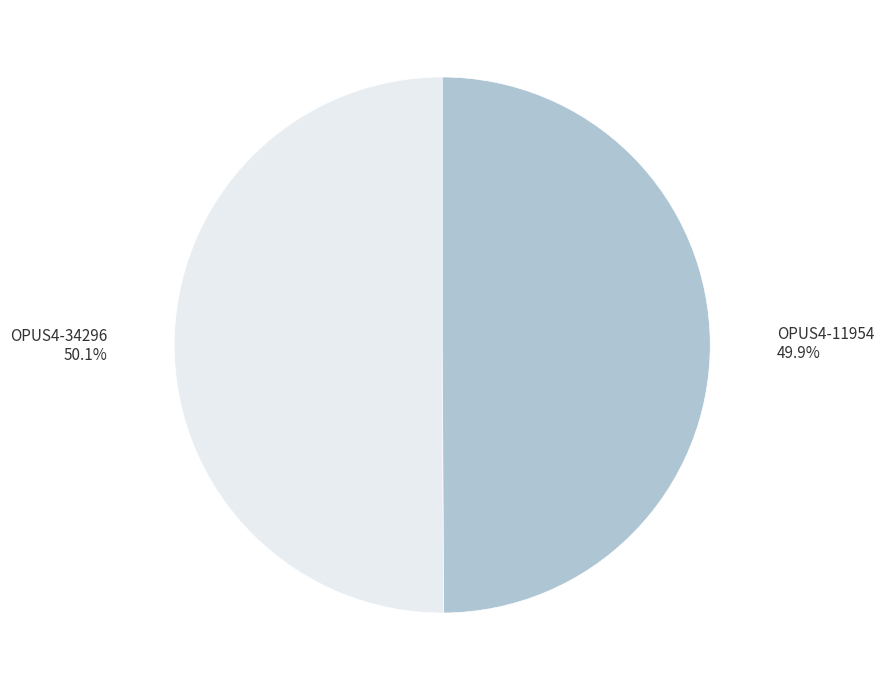

Is it true that OPUS4-34296 is 61% of the pie?

False